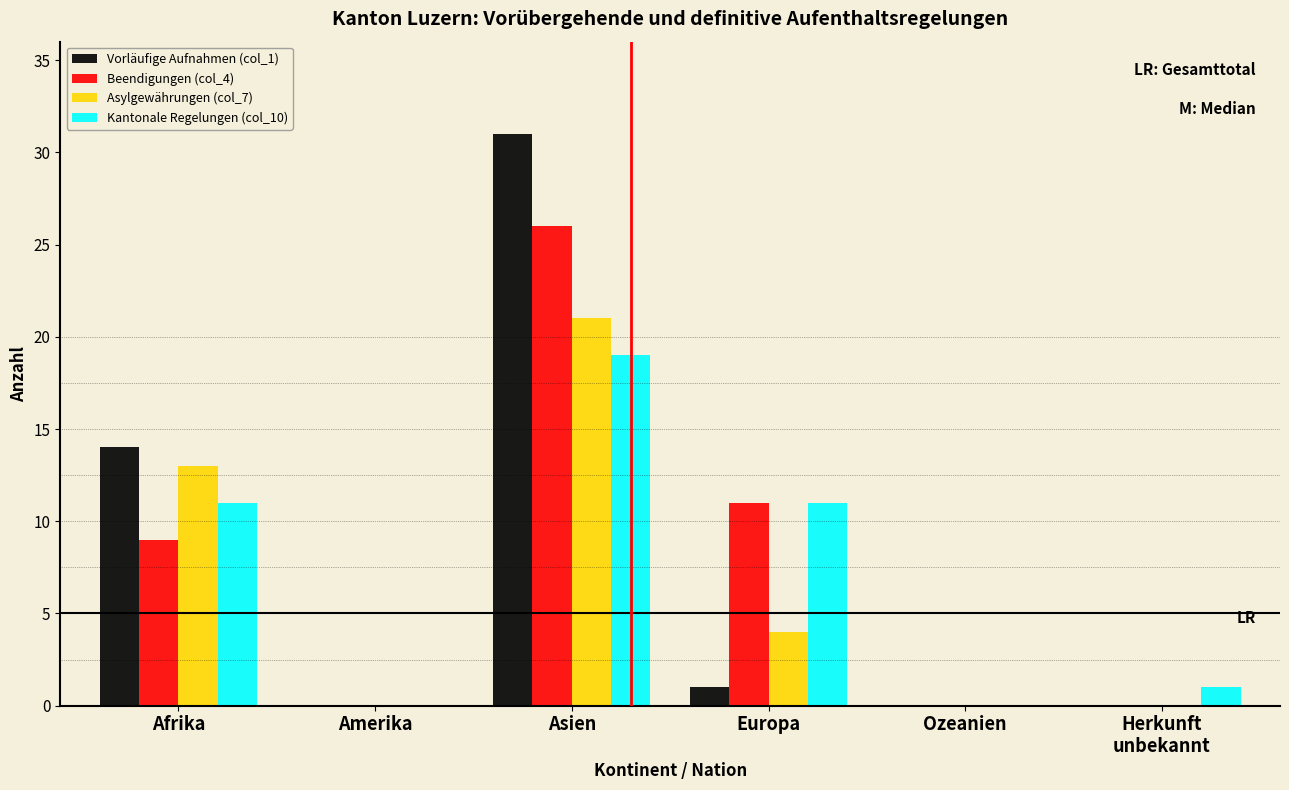

Is it true that Asylgewährungen (col_7) equals 20 at Afrika?

False